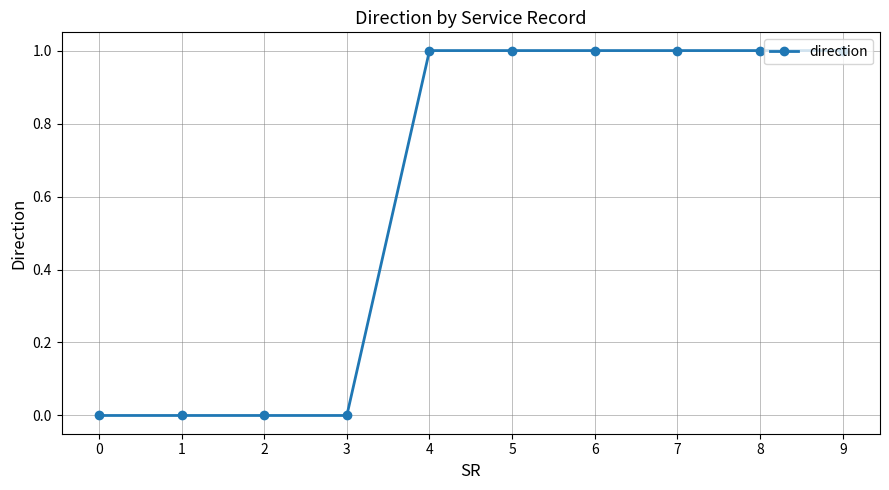

What is the average value?

1